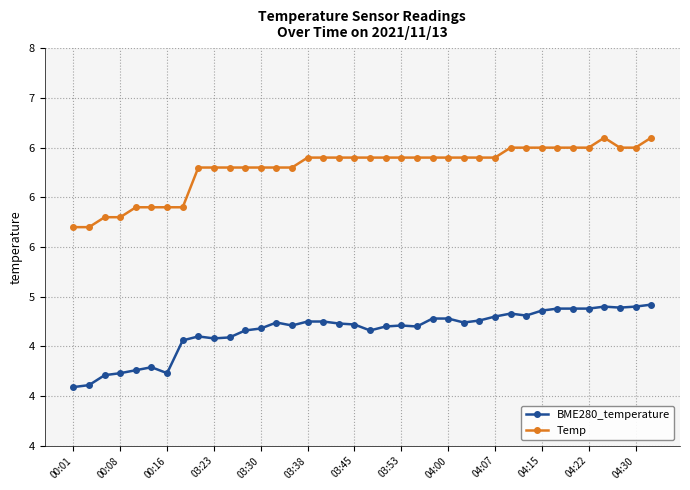

Reading right to left, list all the values displayed in this chart.

BME280_temperature: 4.9	4.9	4.9	4.9	4.9	4.9	4.9	4.9	4.8	4.8	4.8	4.8	4.7	4.8	4.8	4.7	4.7	4.7	4.7	4.7	4.7	4.8	4.8	4.7	4.7	4.7	4.7	4.6	4.6	4.6	4.6	4.2	4.3	4.3	4.2	4.2	4.1	4.1
Temp: 6.6	6.5	6.5	6.6	6.5	6.5	6.5	6.5	6.5	6.5	6.4	6.4	6.4	6.4	6.4	6.4	6.4	6.4	6.4	6.4	6.4	6.4	6.4	6.3	6.3	6.3	6.3	6.3	6.3	6.3	5.9	5.9	5.9	5.9	5.8	5.8	5.7	5.7